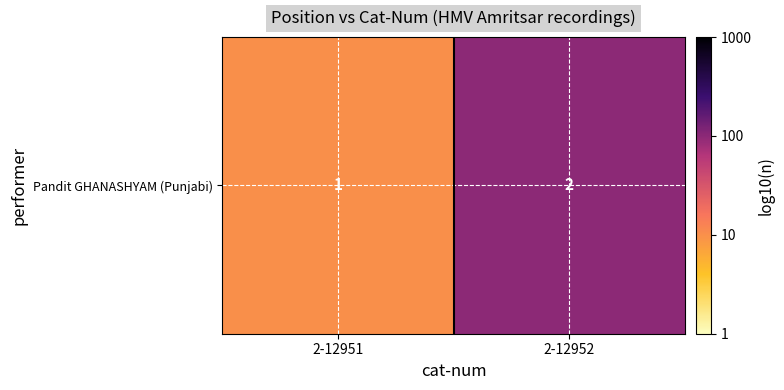

True or false: the data shows 1 at 2-12952.

False